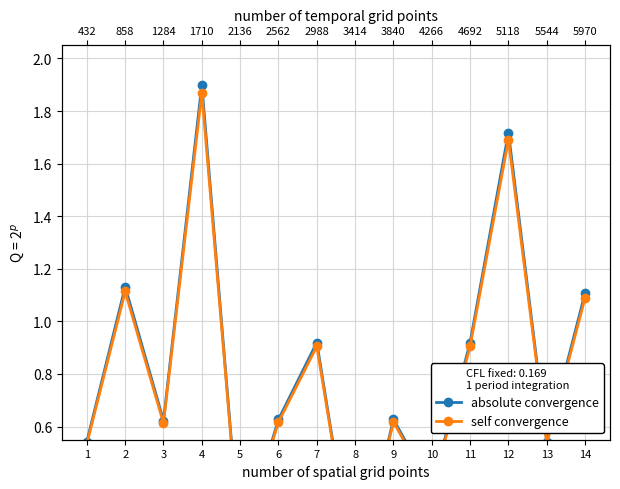

True or false: absolute convergence has a value of 1.1 at 14.

True